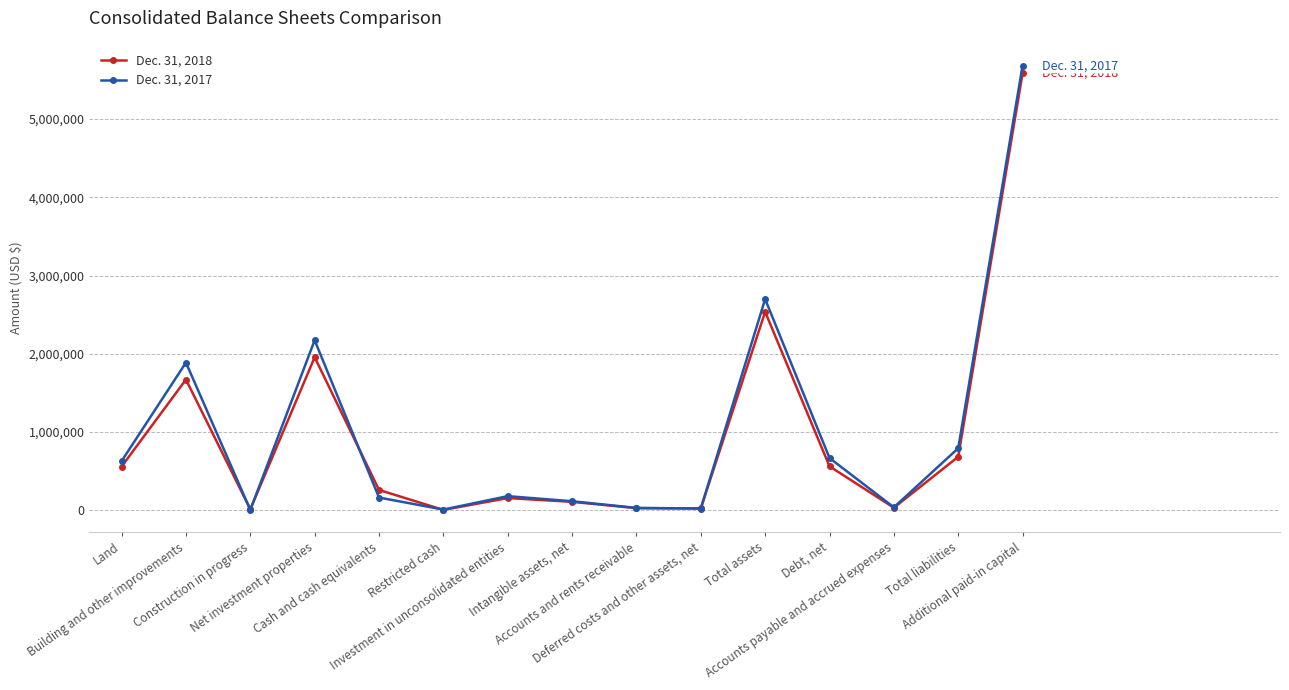

What position from the right is Cash and cash equivalents?

11